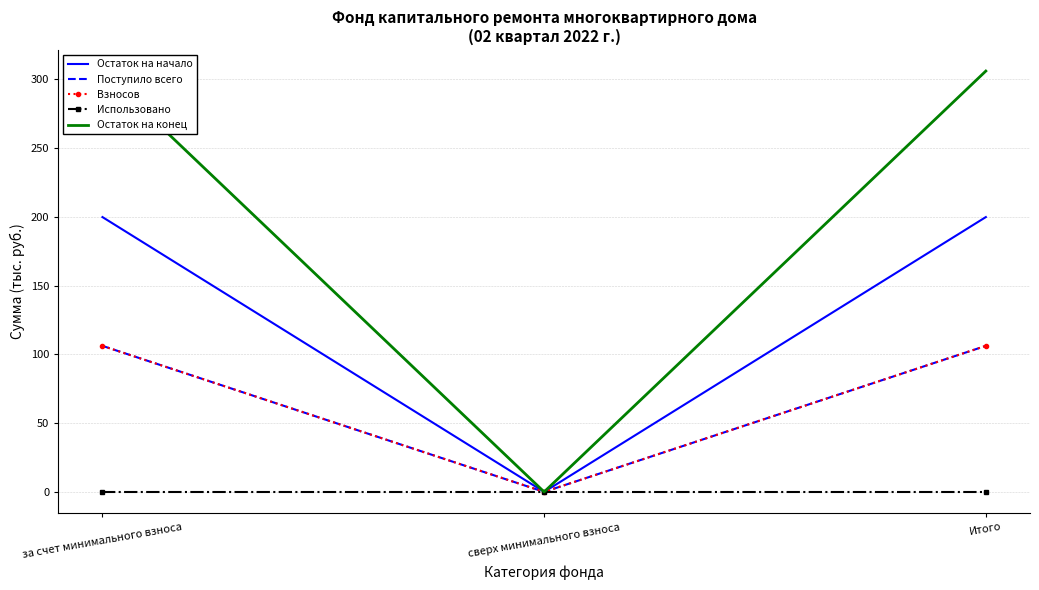

The Остаток на начало series shows 284.6 at Итого. True or false?

False